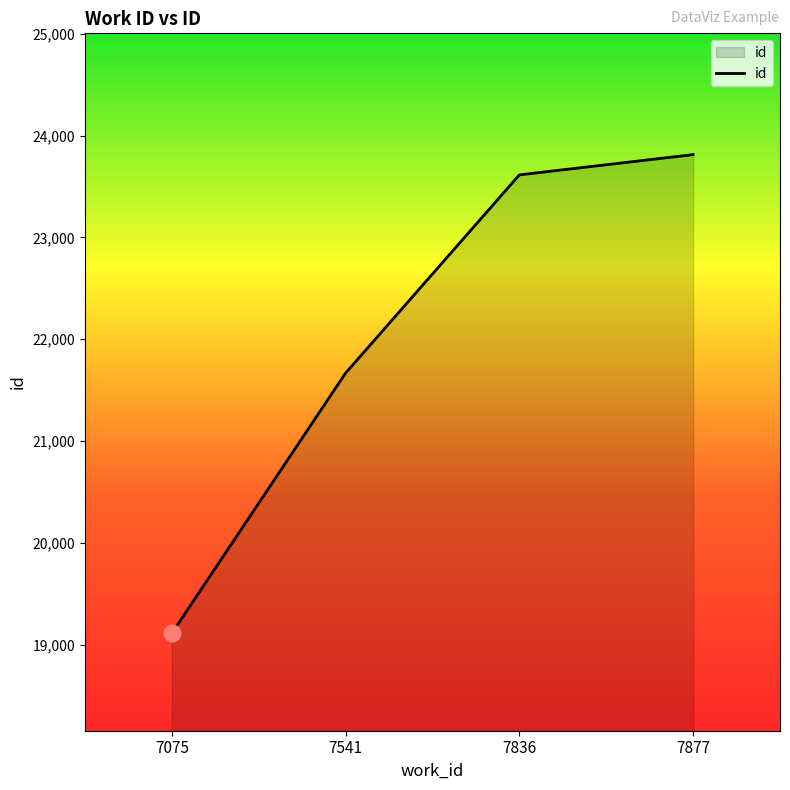

What is the sum of the values at 7877 and 7836?

47427